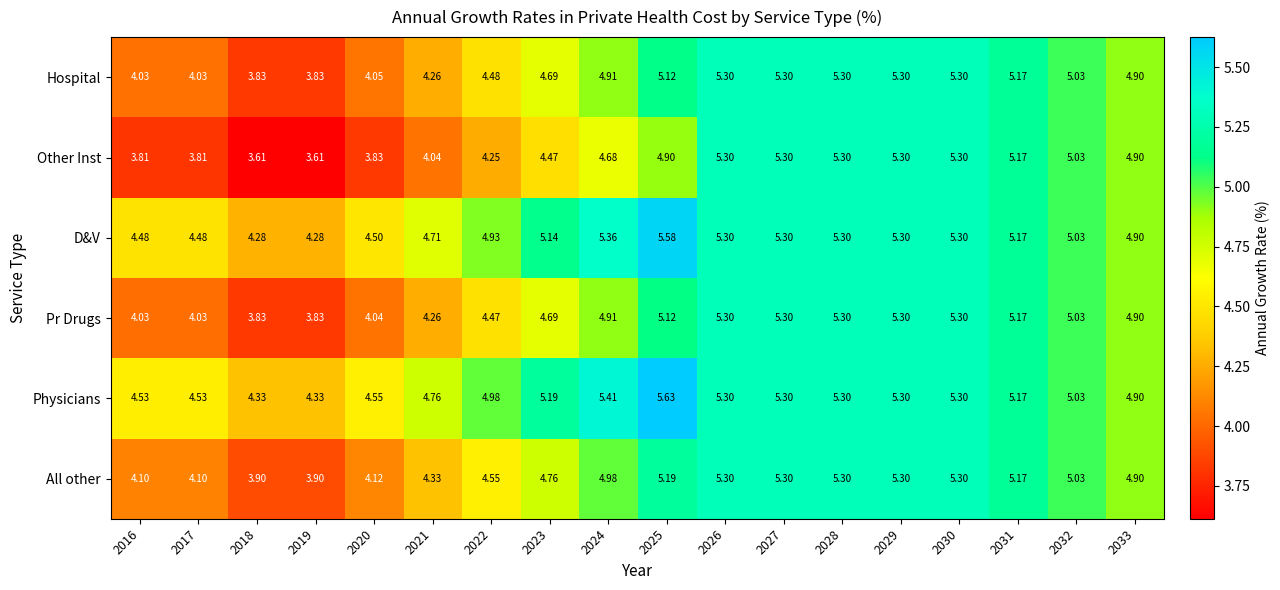

Count the number of data series in this chart.

6